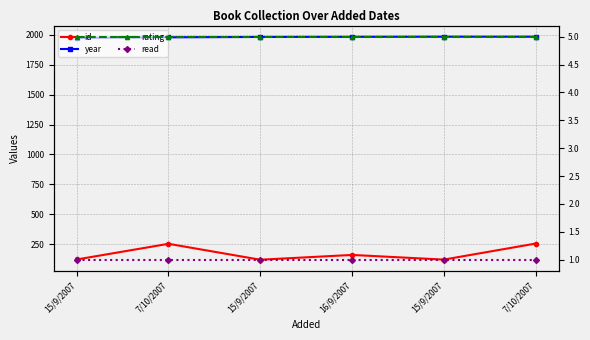

What is the spread (max minus min) of values at 15/9/2007?

1973